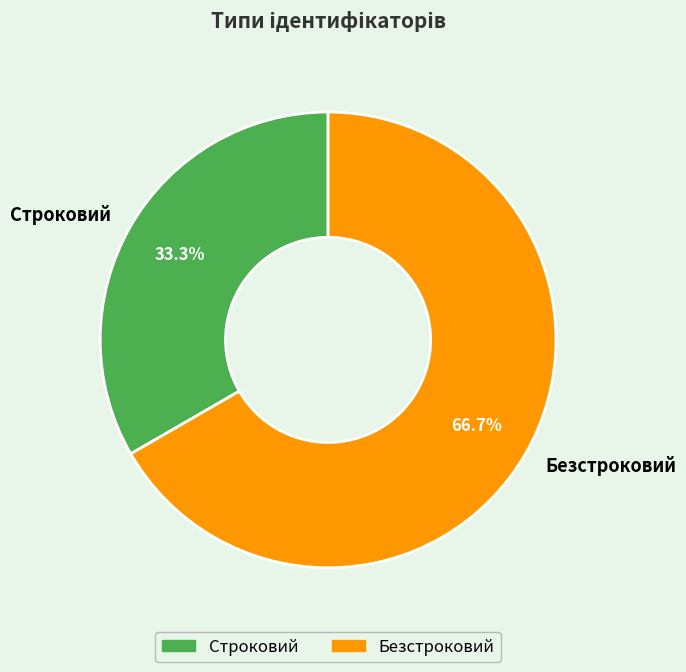

Count the number of slices in the pie.

2